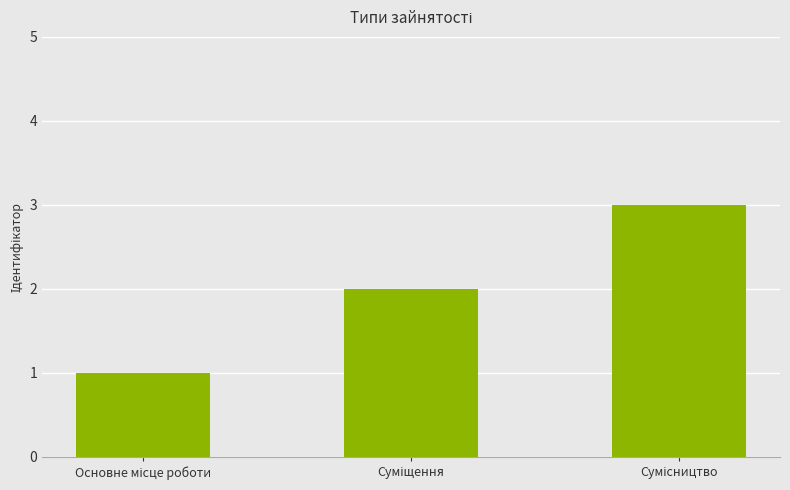

How many values are between 1 and 3?

3